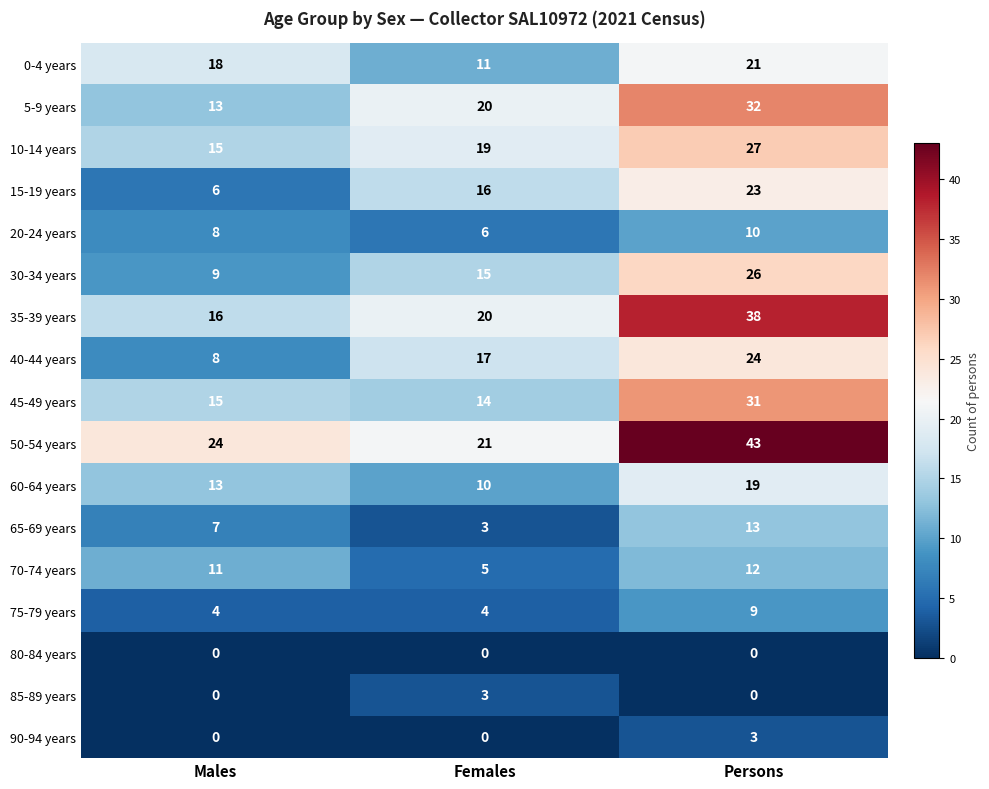

What value does the 70-74 years series have at Persons?

12